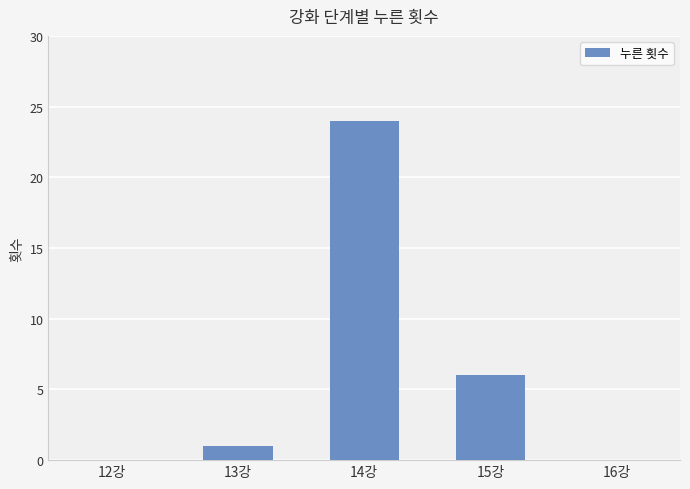

Reading left to right, extract all data points from this chart.

0	1	24	6	0